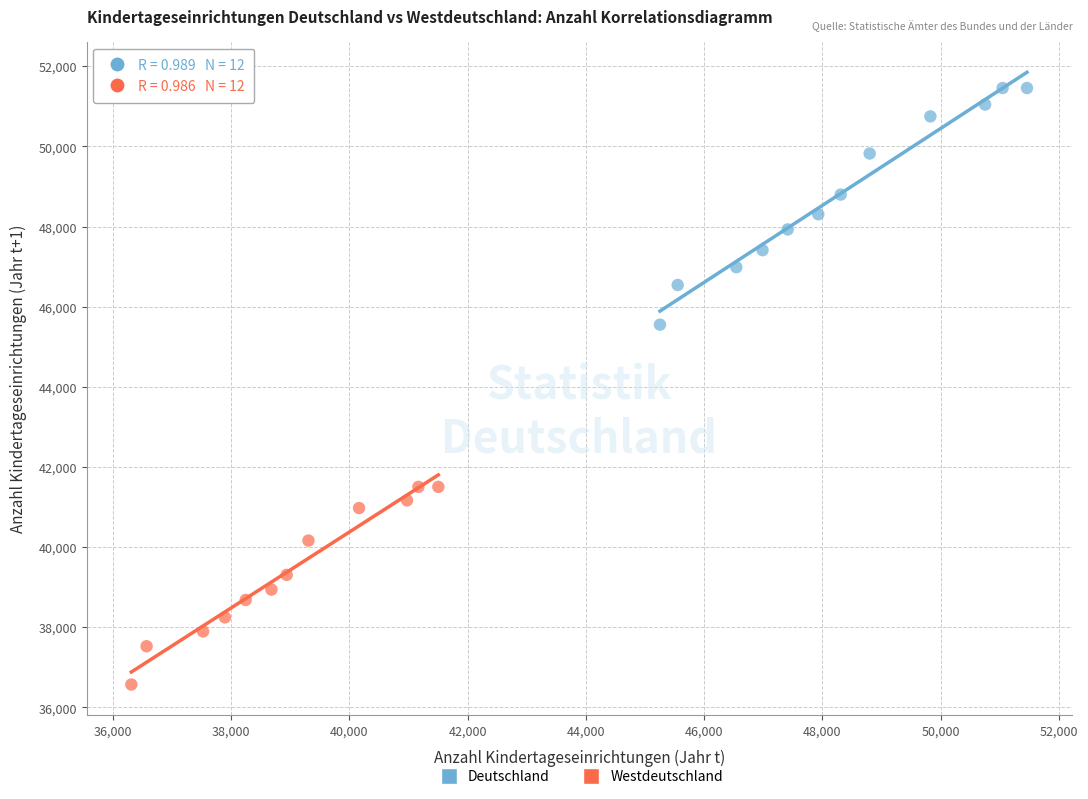

Which series has the widest spread of Y values?

Deutschland